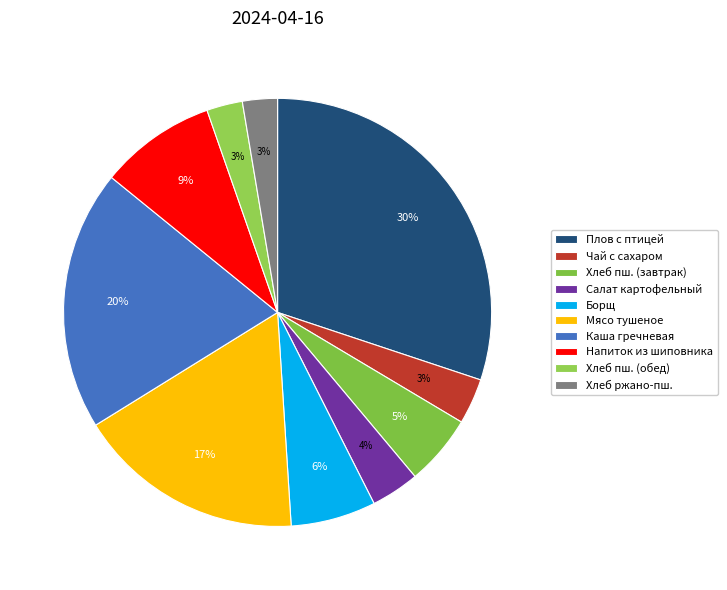

What is the smallest slice in the pie chart?

Хлеб ржано-пшеничный